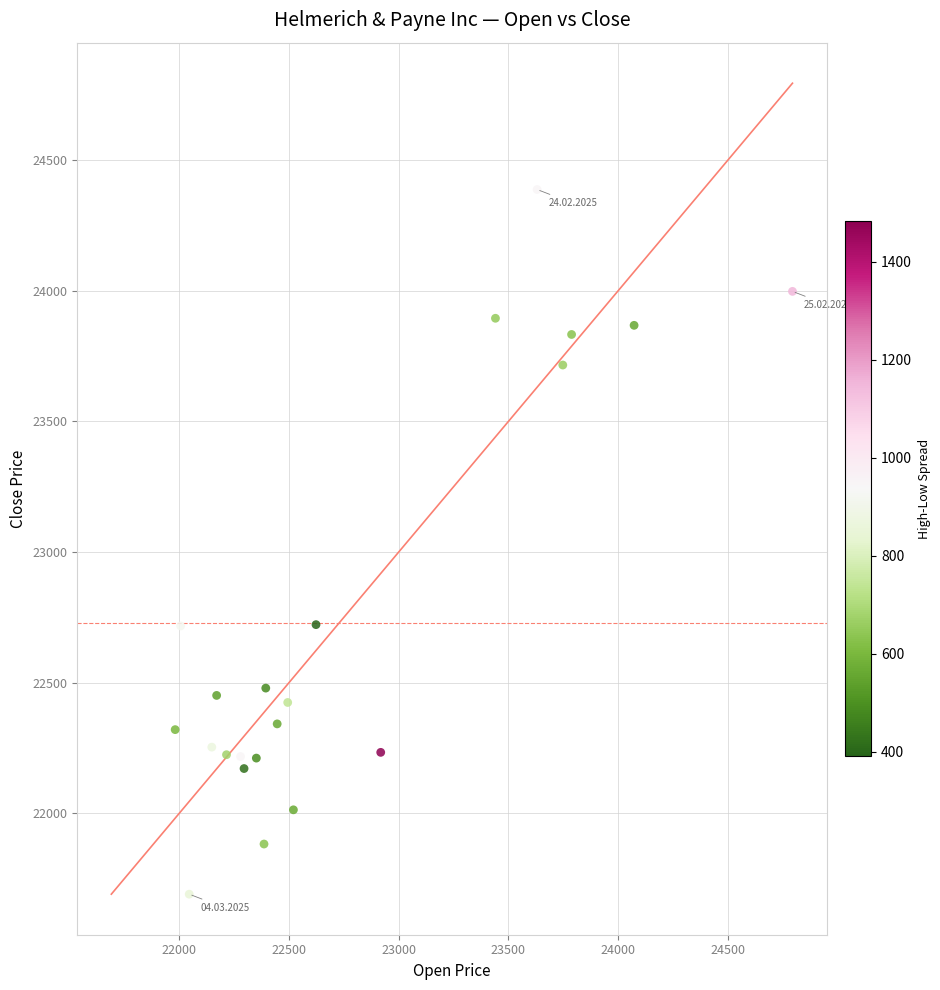

What is the range of Y values (max minus min)?

2698